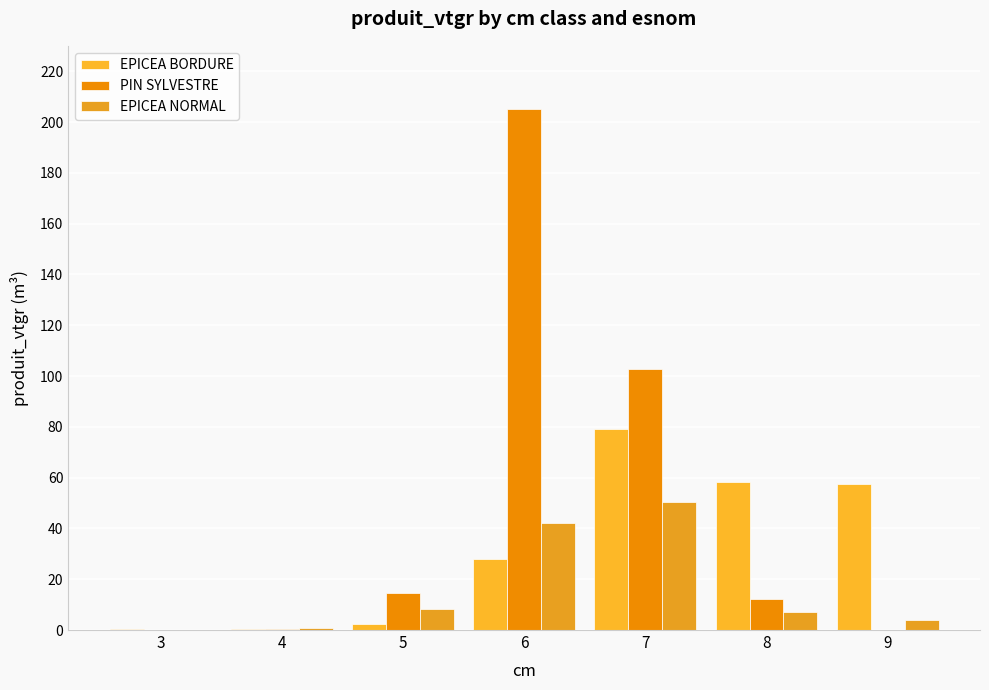

Reading left to right, what are all the values shown in this chart?

EPICEA BORDURE: 3=0.4	4=0.5	5=2.2	6=27.8	7=79.2	8=58.3	9=57.5
PIN SYLVESTRE: 3=0.0	4=0.3	5=14.6	6=205.2	7=102.7	8=12.1	9=0.0
EPICEA NORMAL: 3=0.0	4=0.7	5=8.4	6=42.2	7=50.3	8=7.0	9=4.1